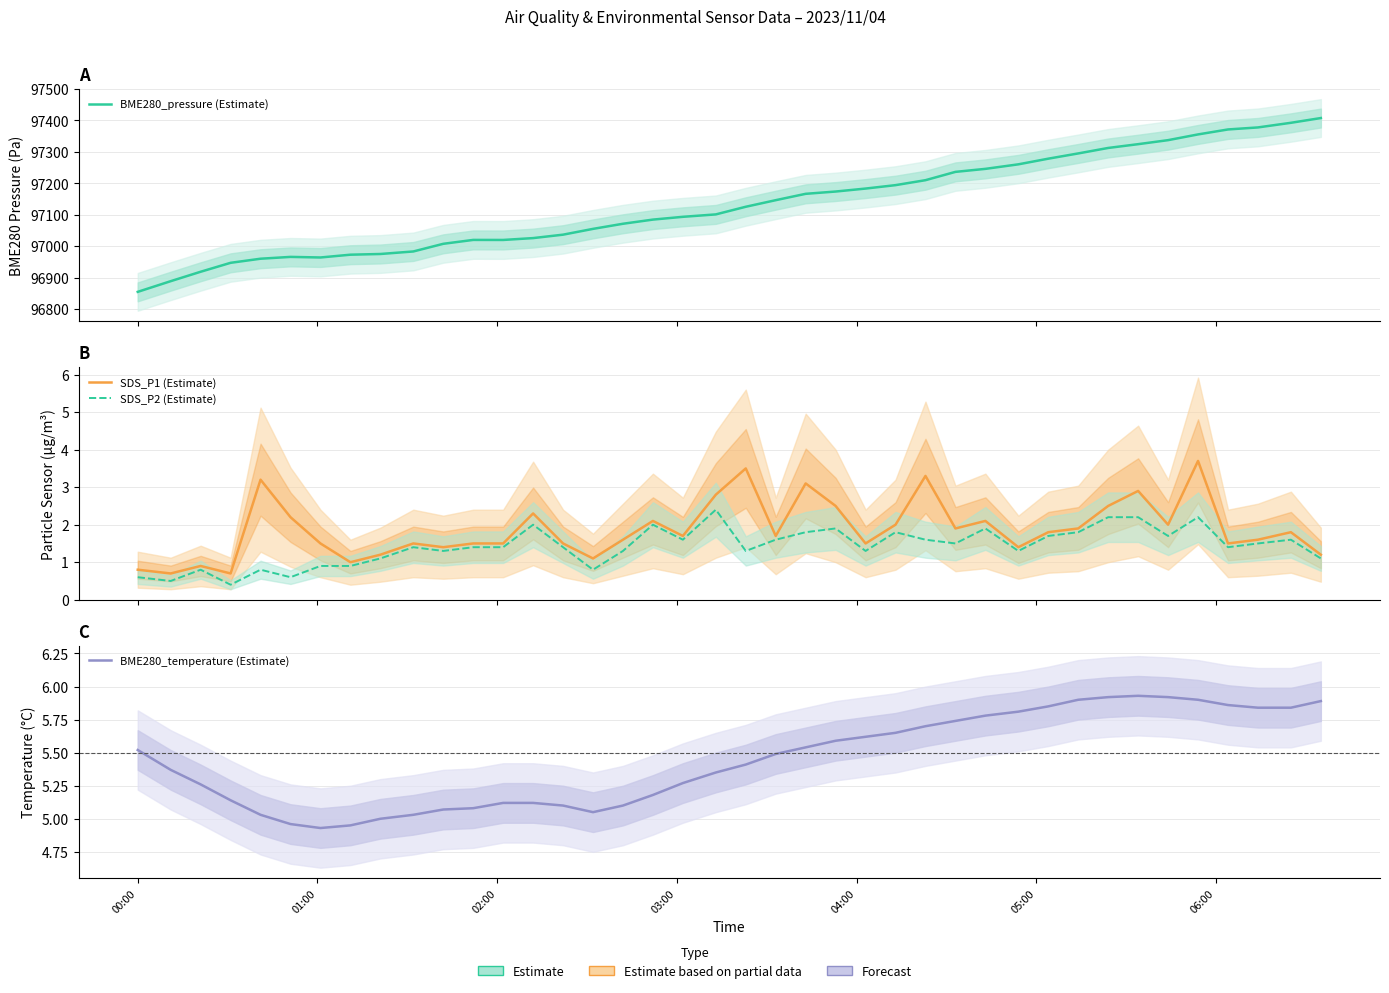

How many lines are shown in the chart?

4